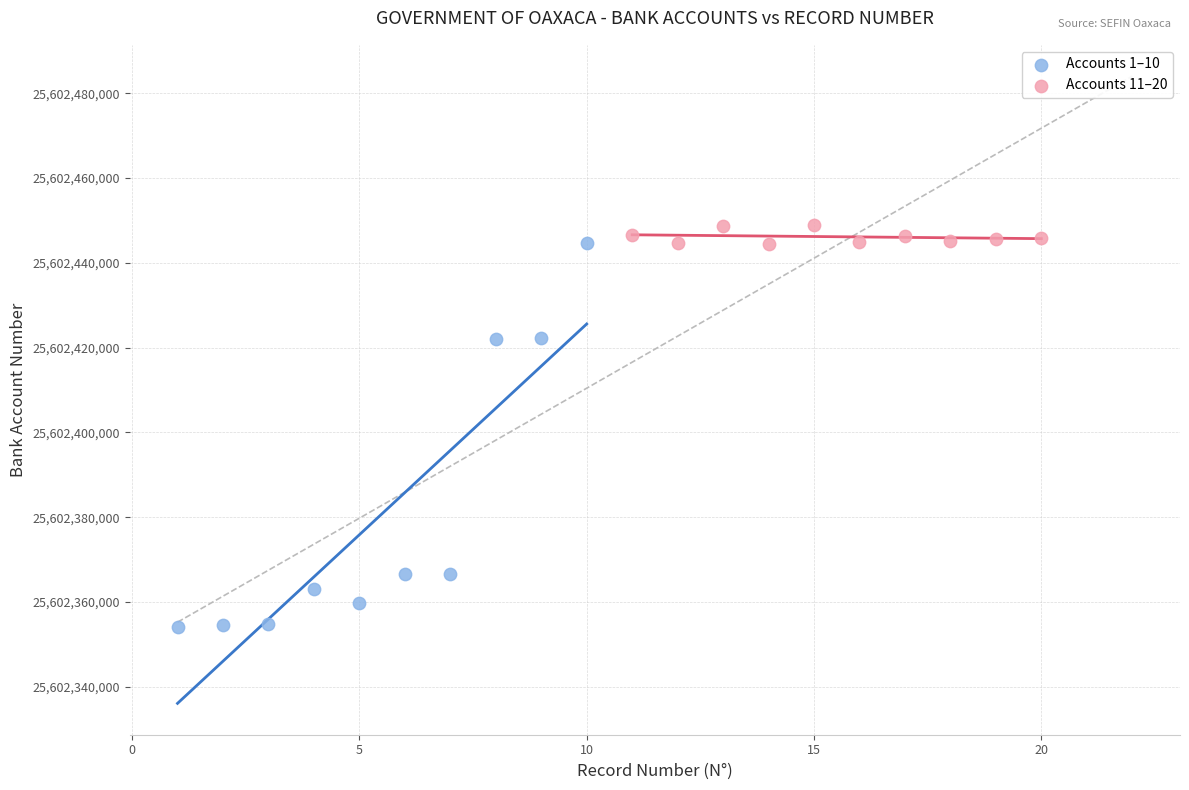

Which series has the widest spread of Y values?

Accounts 1–10